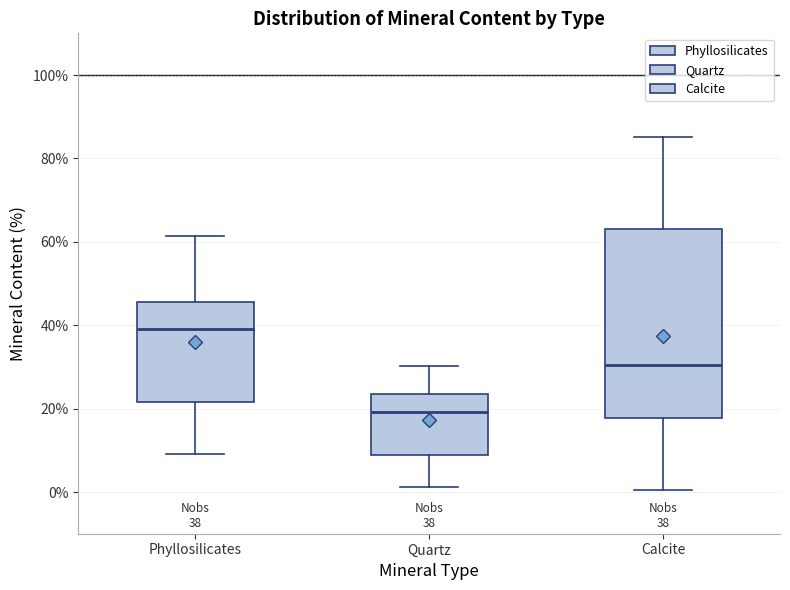

Comparing the boxes themselves (not the whiskers), which one is the tallest?

Calcite